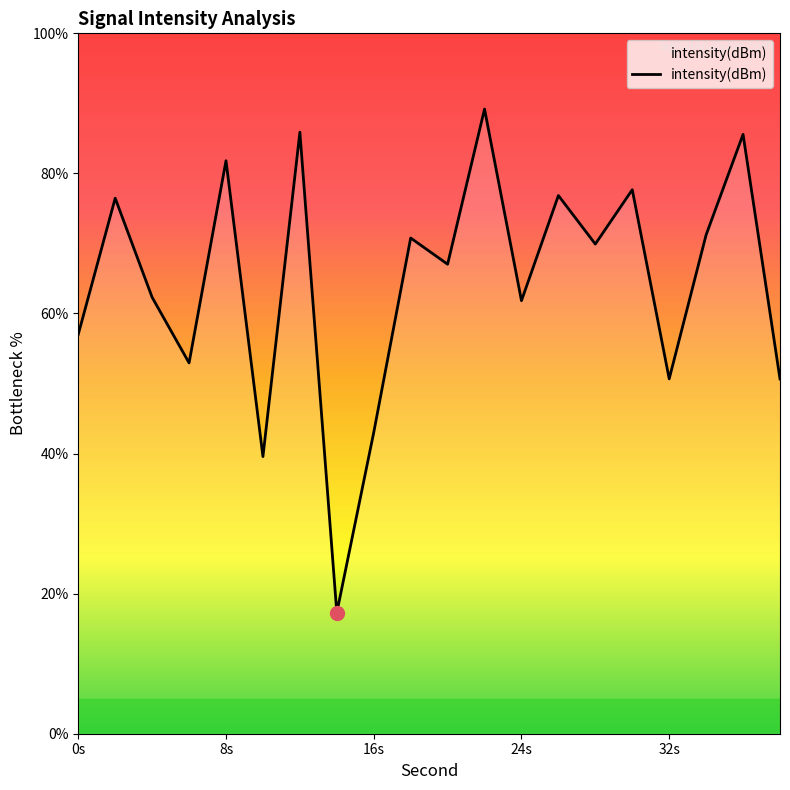

What is the difference between the maximum and minimum values?

71.9